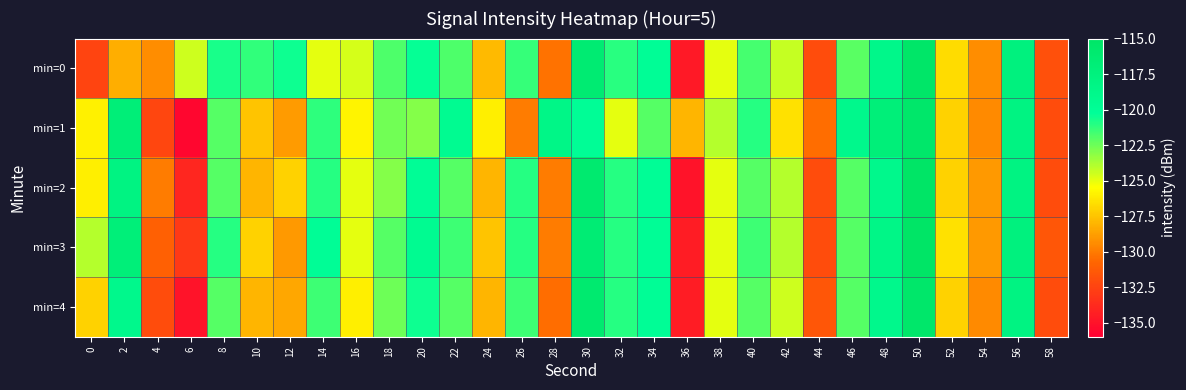

Which label corresponds to the largest value in the chart?

50